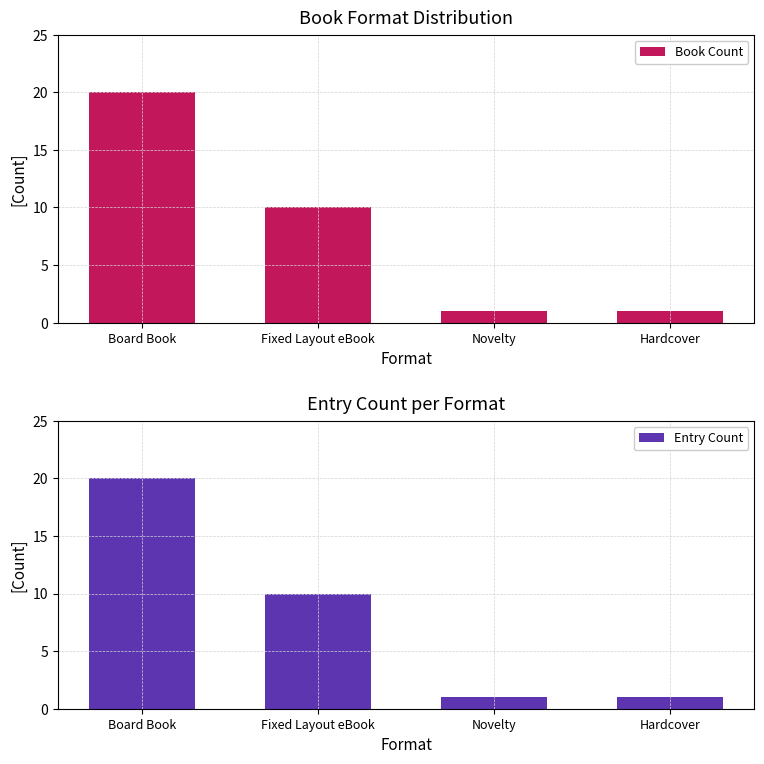

Which series has the widest spread of values?

Book Count